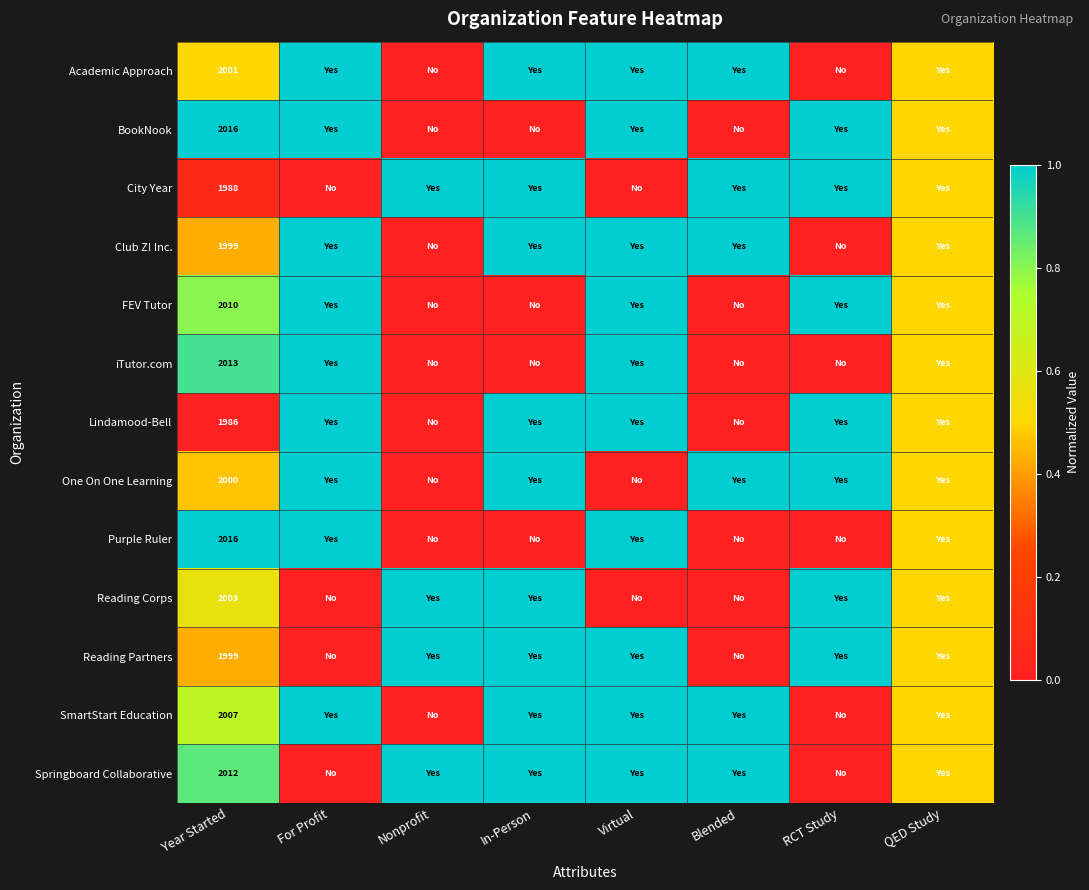

What is the total value across all series at Year Started?

26050.0